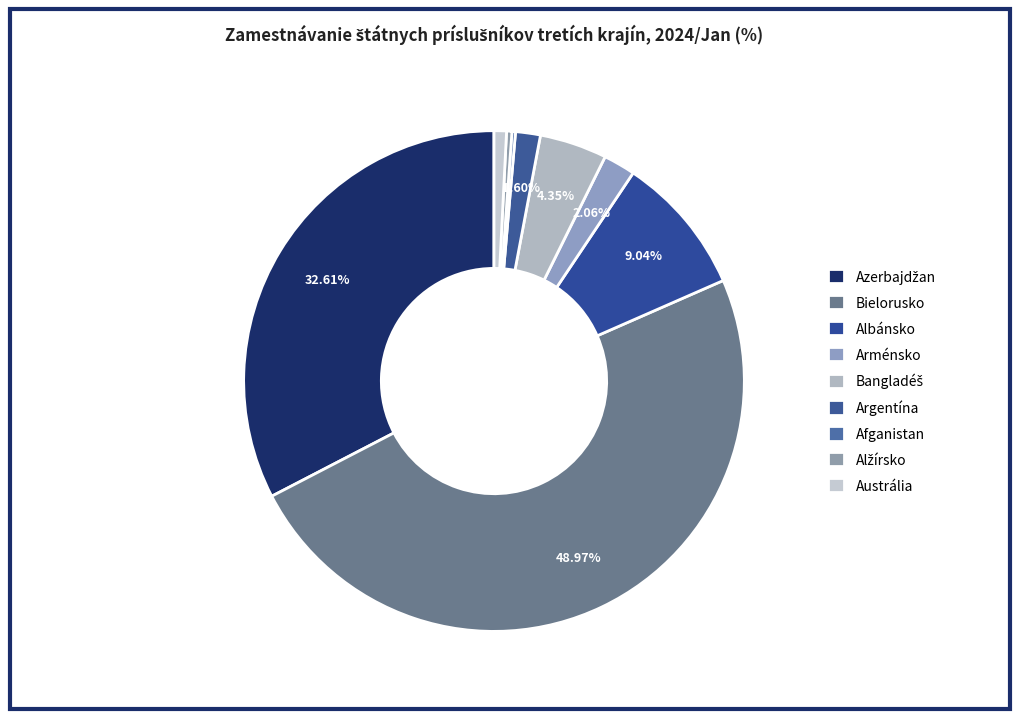

How many segments does this pie chart have?

9